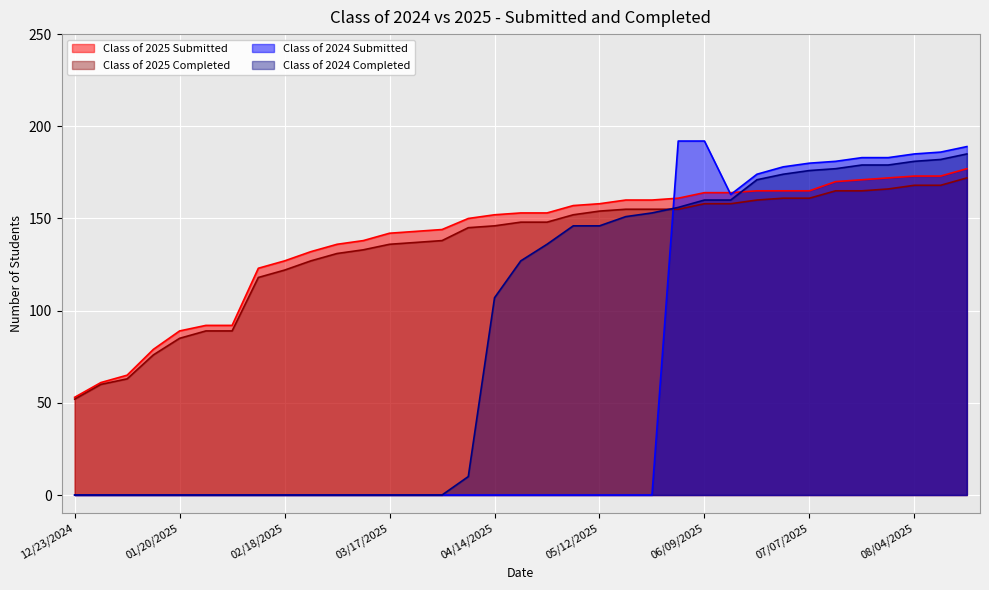

What is the label of the 33rd point from the left?

08/04/2025